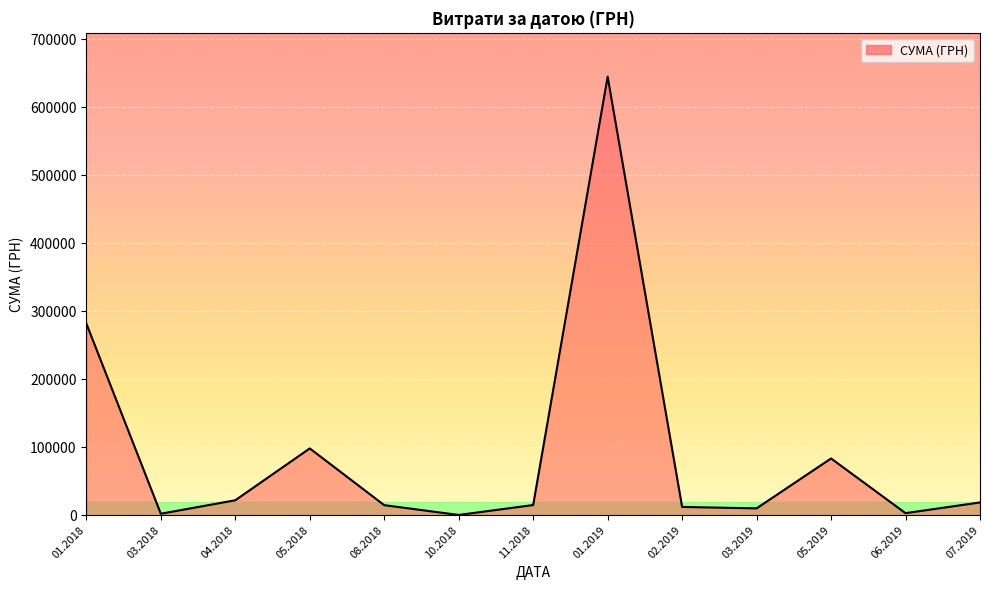

What is the difference between the values at 11.2018 and 05.2018?

83286.1